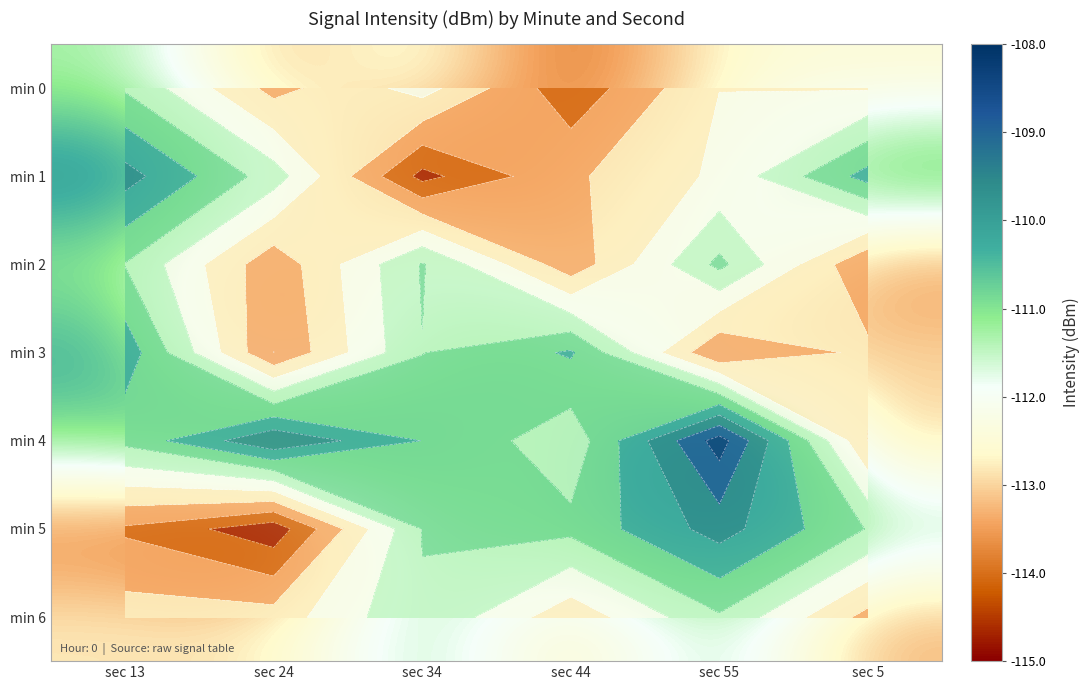

Is the value of min 5 at sec 55 greater than the value of min 6 at sec 5?

Yes